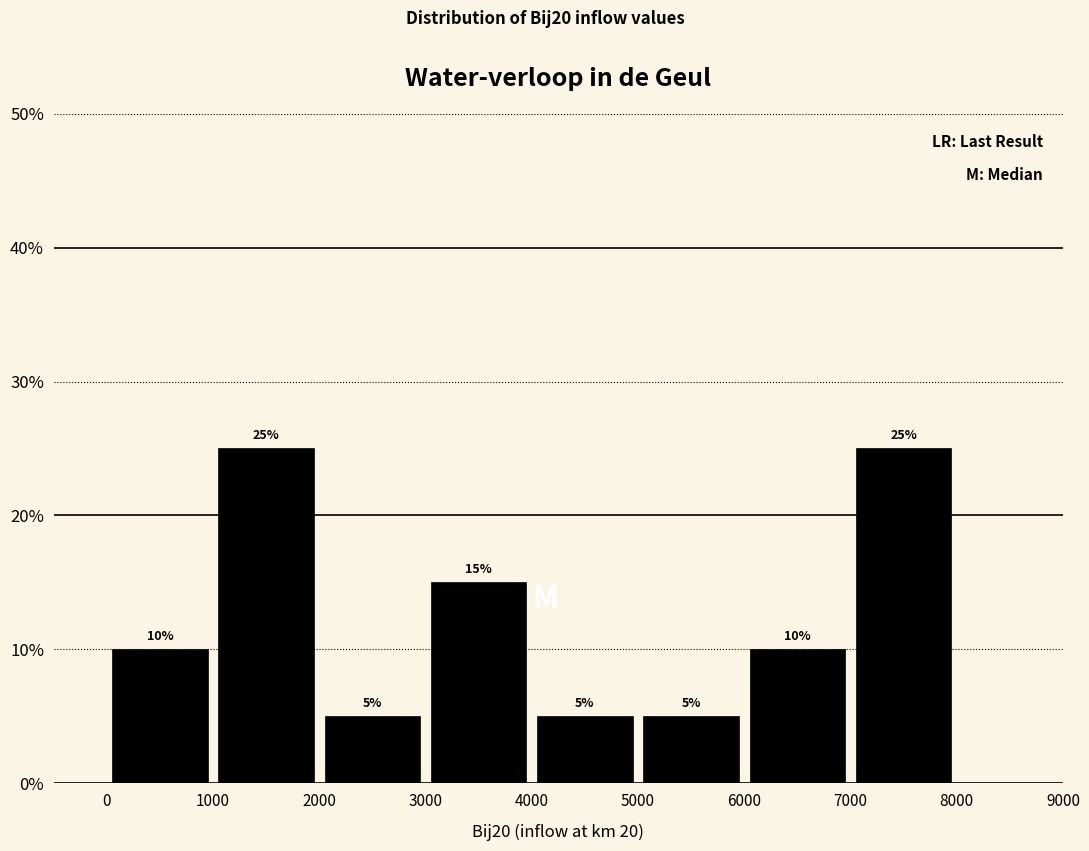

Reading left to right, transcribe this chart: for each bar, give the range it covers on the x-axis and its height.

0 to 1000: 10
1000 to 2000: 25
2000 to 3000: 5
3000 to 4000: 15
4000 to 5000: 5
5000 to 6000: 5
6000 to 7000: 10
7000 to 8000: 25